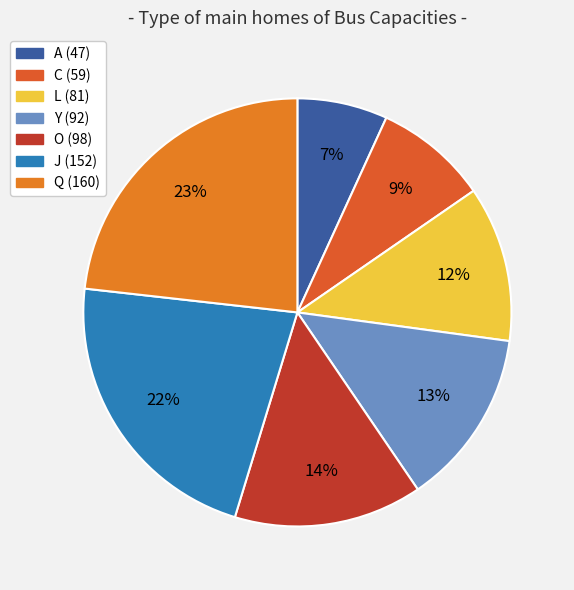

Which category has the smallest portion of the pie?

A